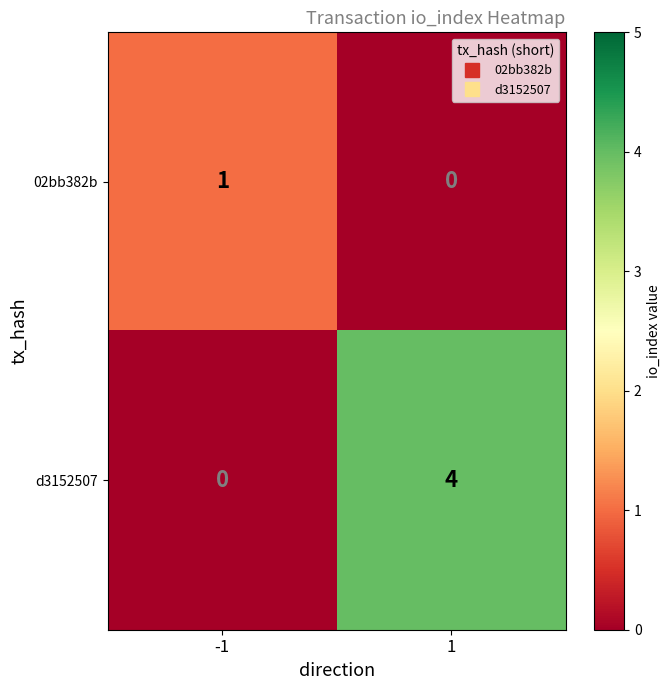

Which series has the widest spread of values?

d3152507